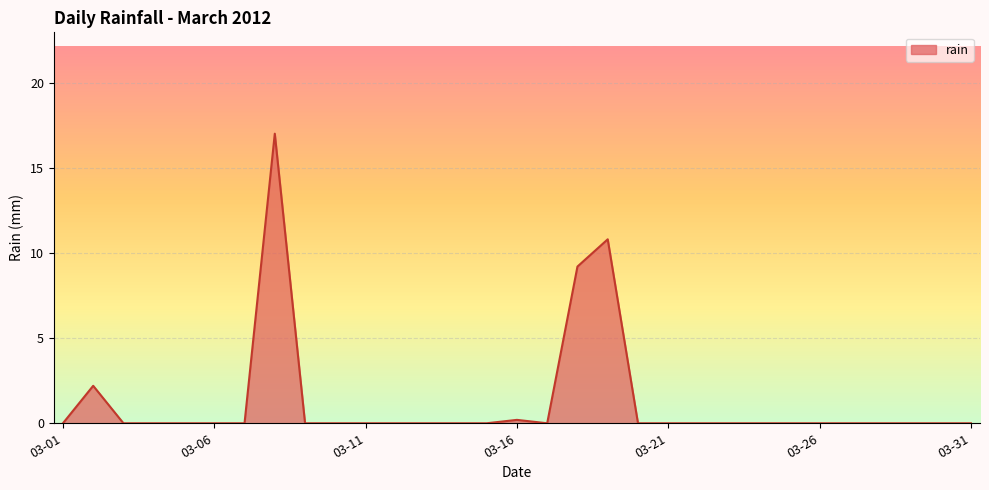

What is the maximum value shown in the chart?

17.0